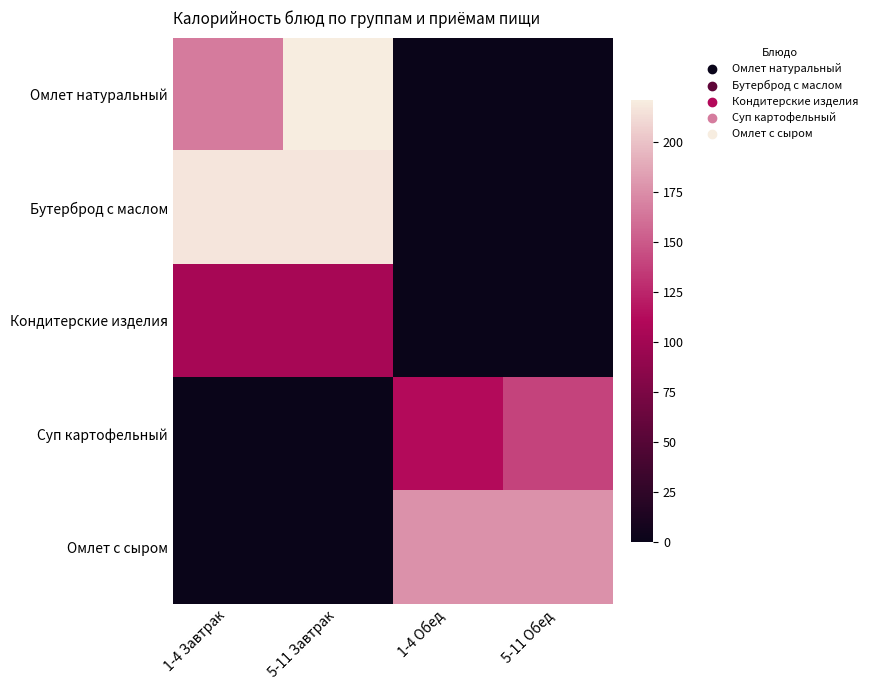

Reading left to right, extract all data points from this chart.

Омлет натуральный: 1-4 Завтрак=165.8	5-11 Завтрак=221.0	1-4 Обед=0.0	5-11 Обед=0.0
Бутерброд с маслом: 1-4 Завтрак=217.2	5-11 Завтрак=217.2	1-4 Обед=0.0	5-11 Обед=0.0
Кондитерские изделия: 1-4 Завтрак=103.2	5-11 Завтрак=103.2	1-4 Обед=0.0	5-11 Обед=0.0
Суп картофельный: 1-4 Завтрак=0.0	5-11 Завтрак=0.0	1-4 Обед=111.7	5-11 Обед=139.6
Омлет с сыром: 1-4 Завтрак=0.0	5-11 Завтрак=0.0	1-4 Обед=176.8	5-11 Обед=176.8